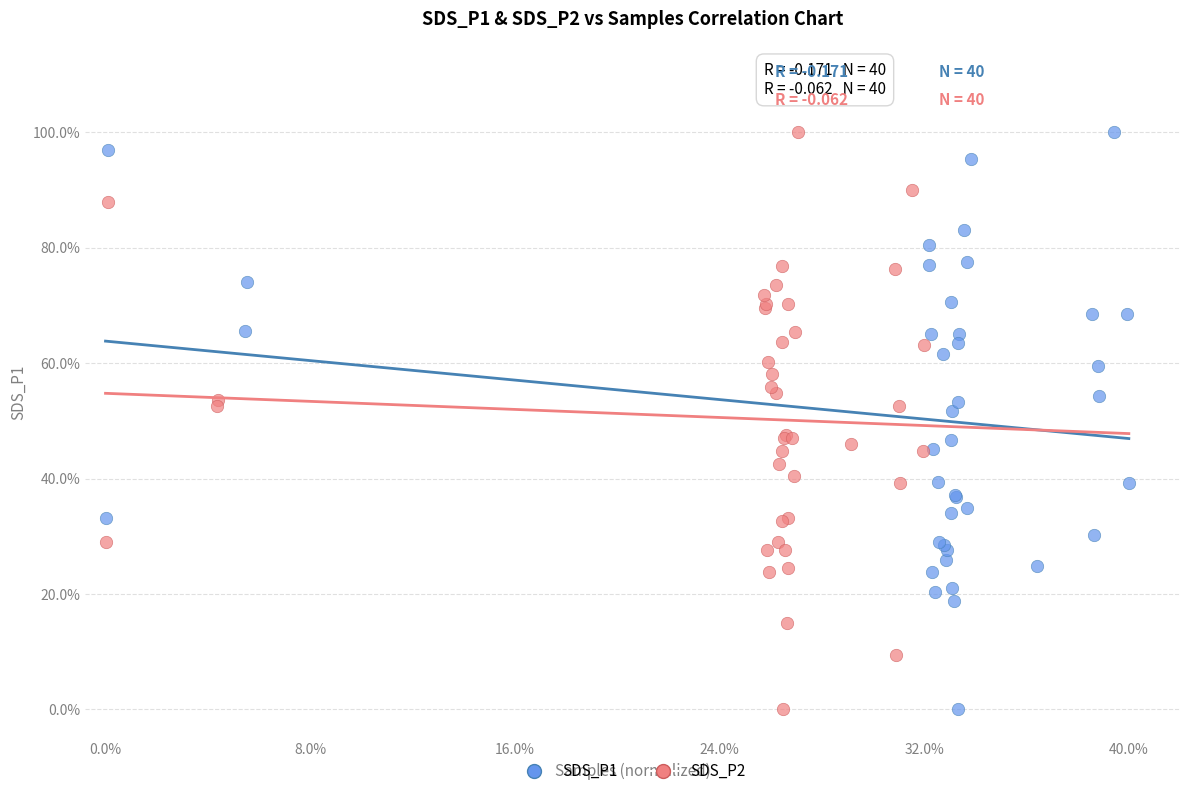

What are all the series names shown in the legend?

SDS_P1, SDS_P2